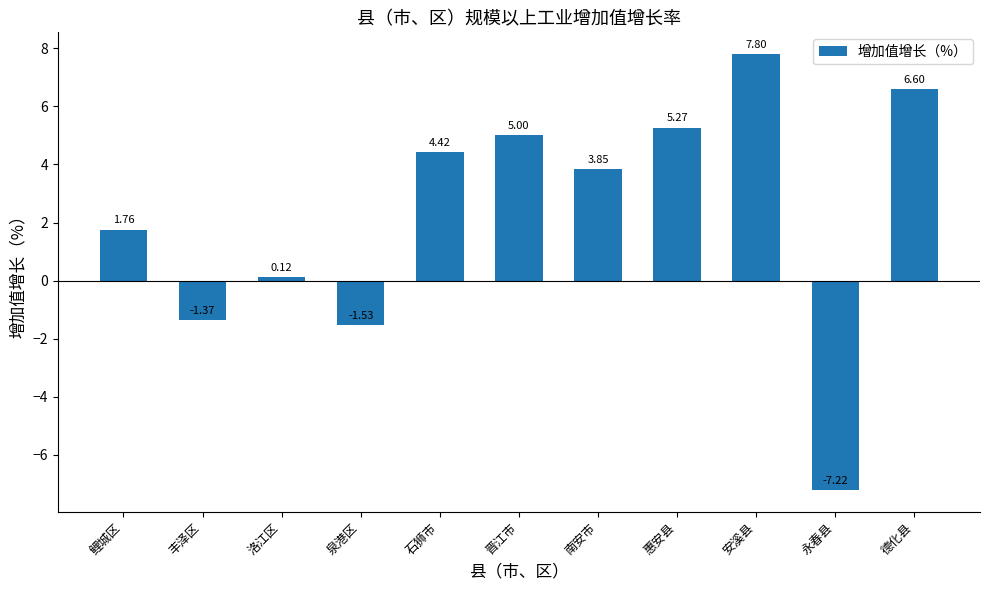

What is the minimum value shown in the chart?

-7.2